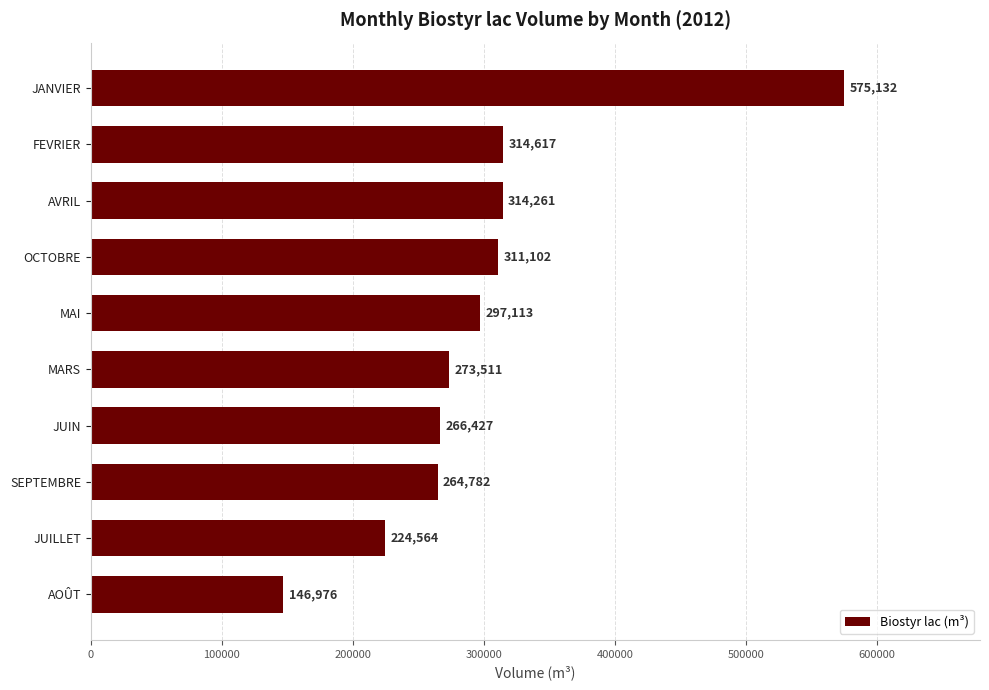

Approximately how many times larger is the value at JANVIER compared to AVRIL?

1.8